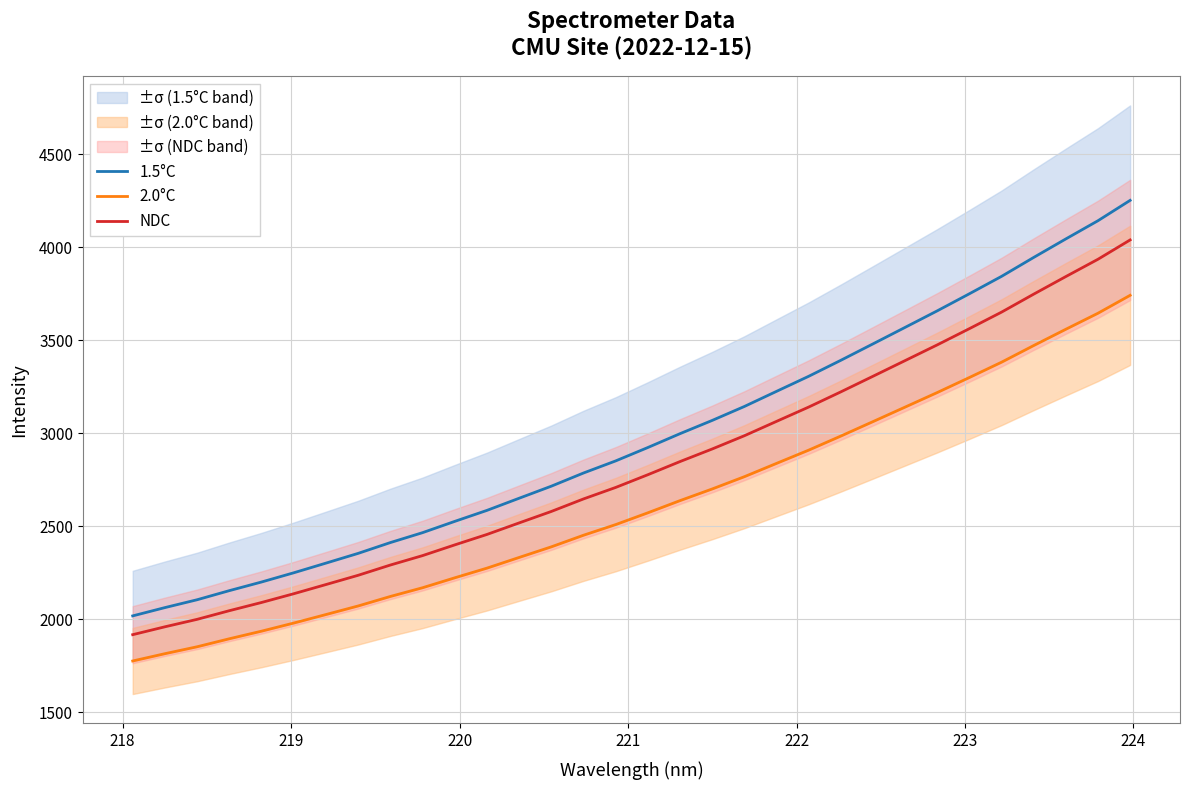

True or false: 1.5°C and NDC intersect in this chart.

False